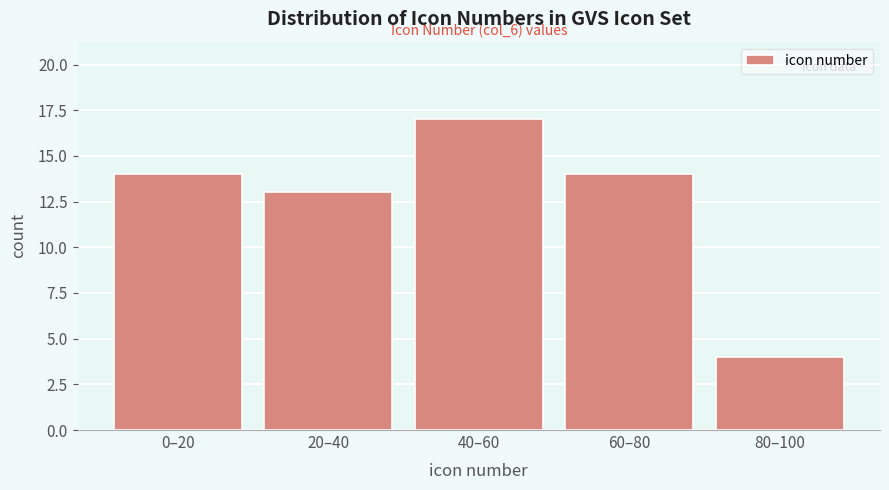

Reading left to right, transcribe all the data shown in this chart.

14	13	17	14	4